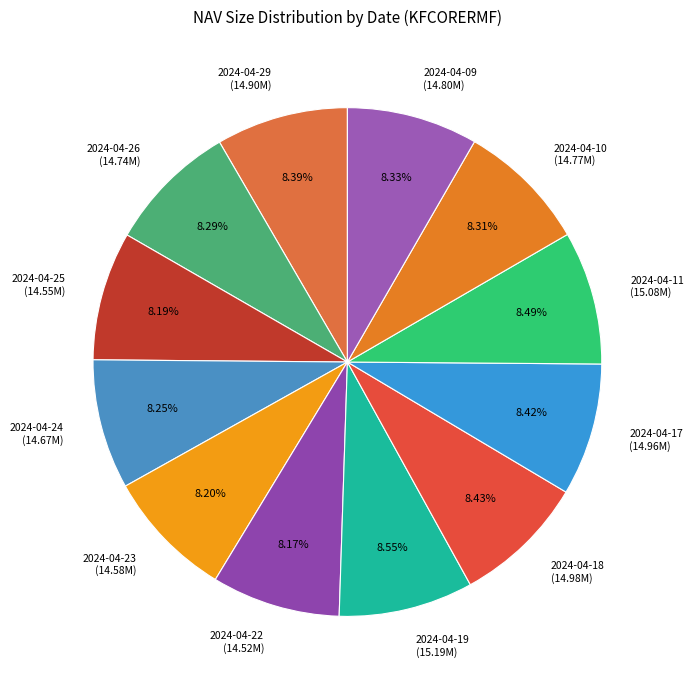

How many segments does this pie chart have?

12